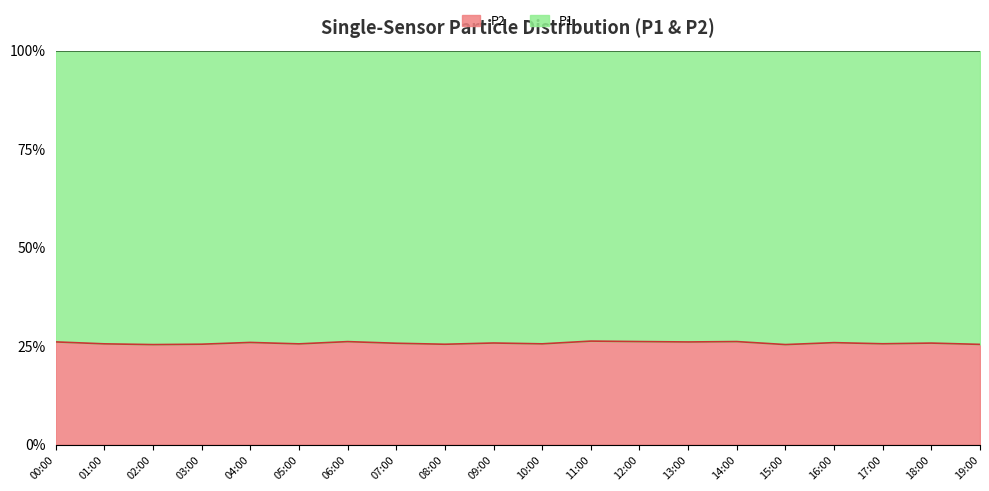

What is the sum of the P1 values at 02:00 and 04:00?

90.4